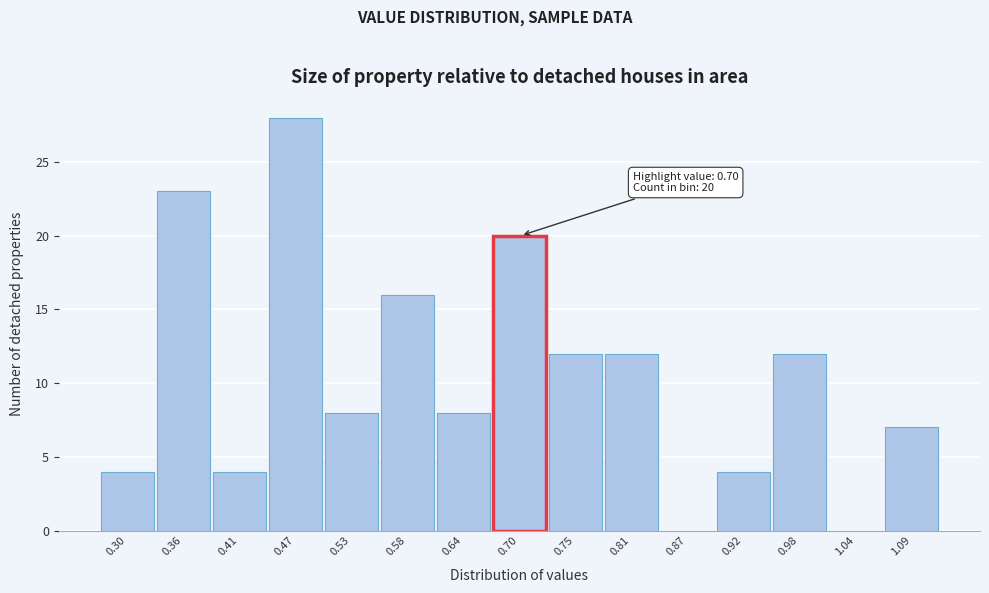

Reading left to right, extract all data points from this chart.

0.30=4	0.36=23	0.41=4	0.47=28	0.53=8	0.58=16	0.64=8	0.70=20	0.75=12	0.81=12	0.87=0	0.92=4	0.98=12	1.04=0	1.09=7